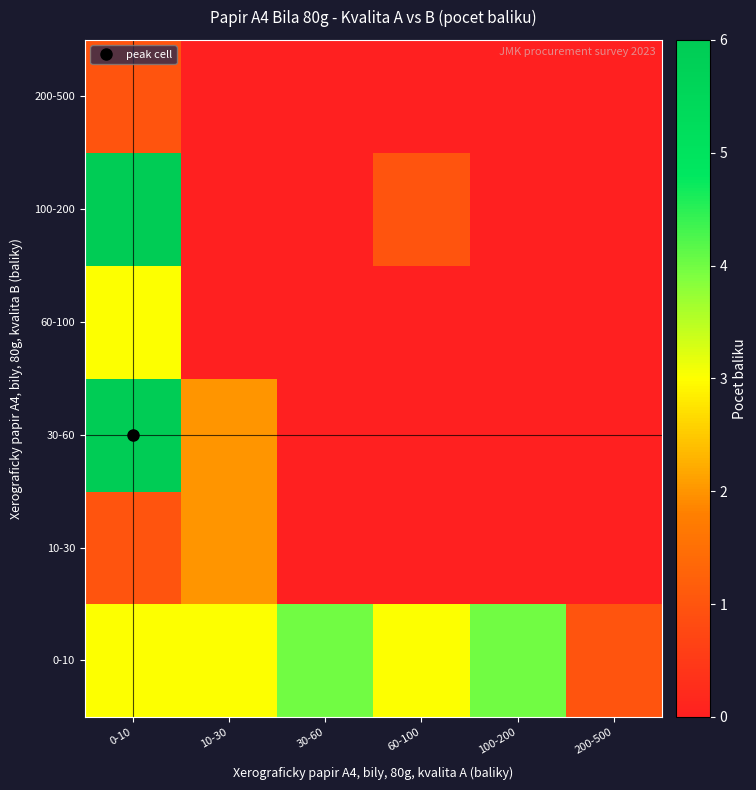

List the series in order of their peak value, highest first.

30-60, 100-200, 0-10, 60-100, 10-30, 200-500